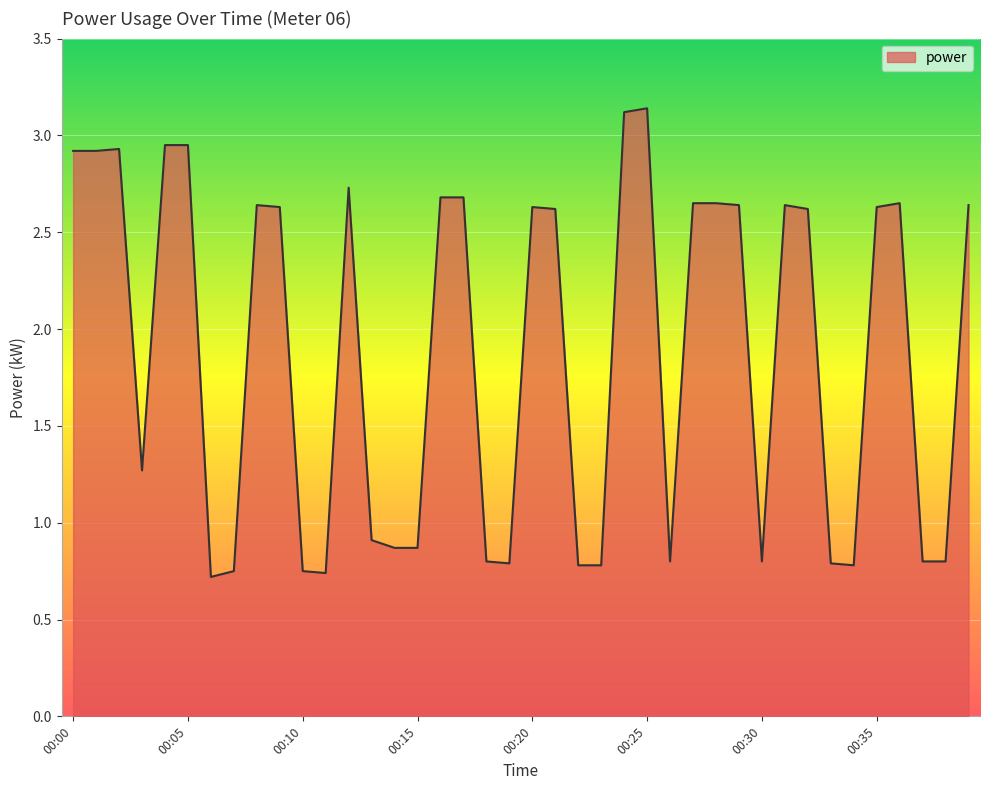

True or false: there are more than 1 points higher than both neighbors.

True